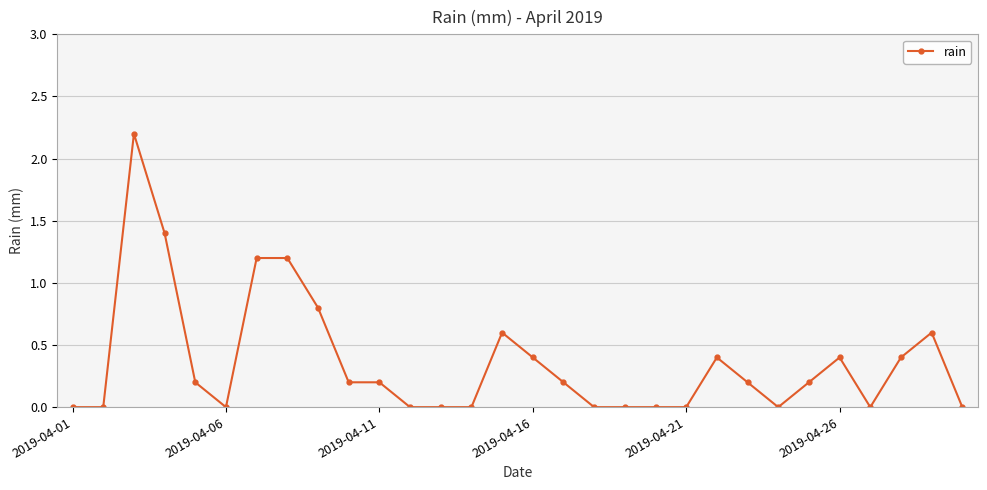

What is the difference between the maximum and minimum values?

2.2